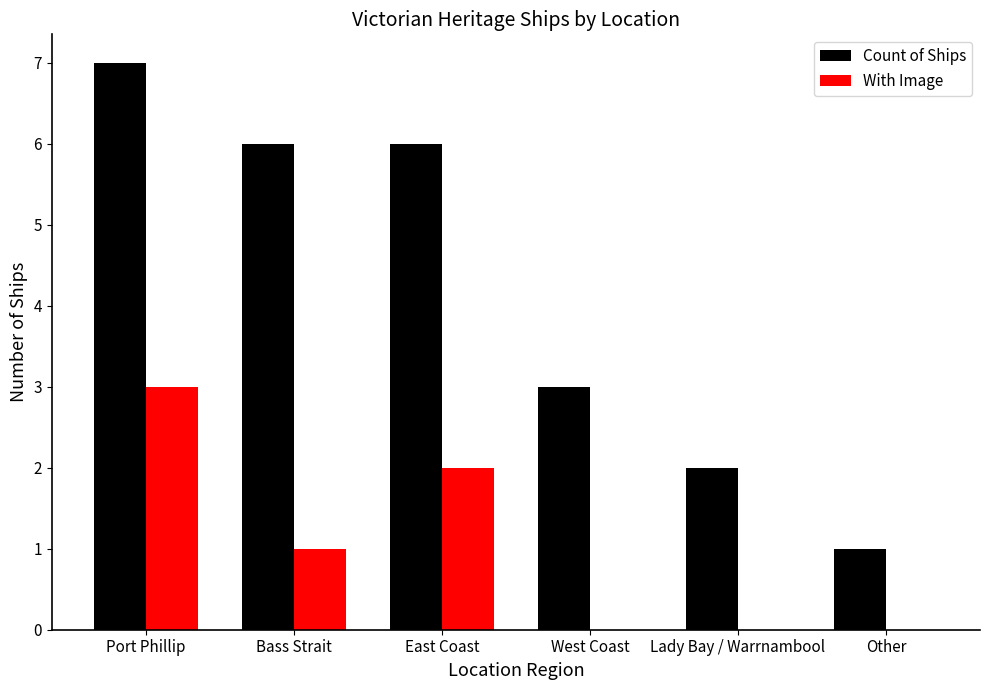

What is the spread (max minus min) of values at Other?

1